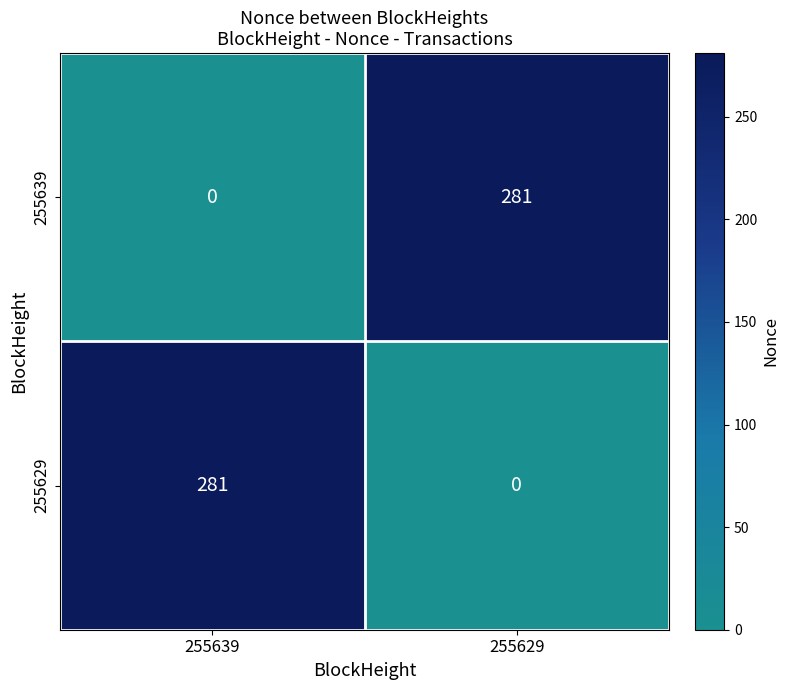

At which label is 255639 closest to 140?

255639